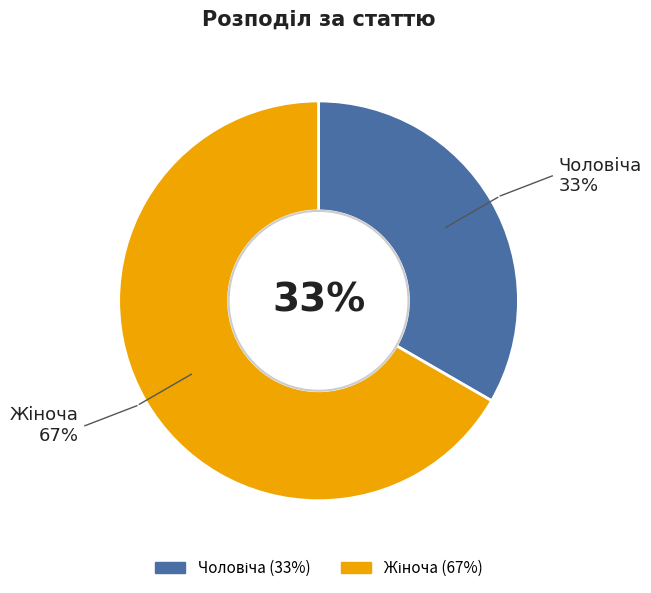

Is there any slice that represents more than half of the pie?

Yes